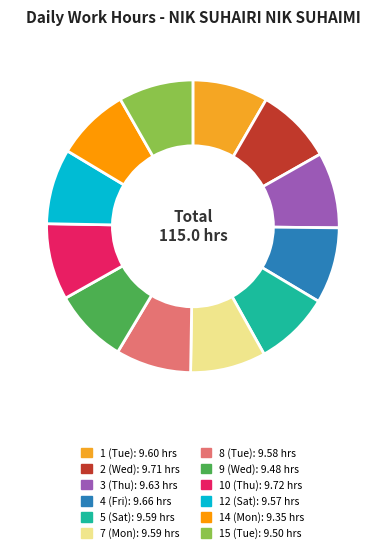

Rank the categories by value from lowest to highest.

14 (Mon), 9 (Wed), 15 (Tue), 12 (Sat), 8 (Tue), 5 (Sat), 7 (Mon), 1 (Tue), 3 (Thu), 4 (Fri), 2 (Wed), 10 (Thu)